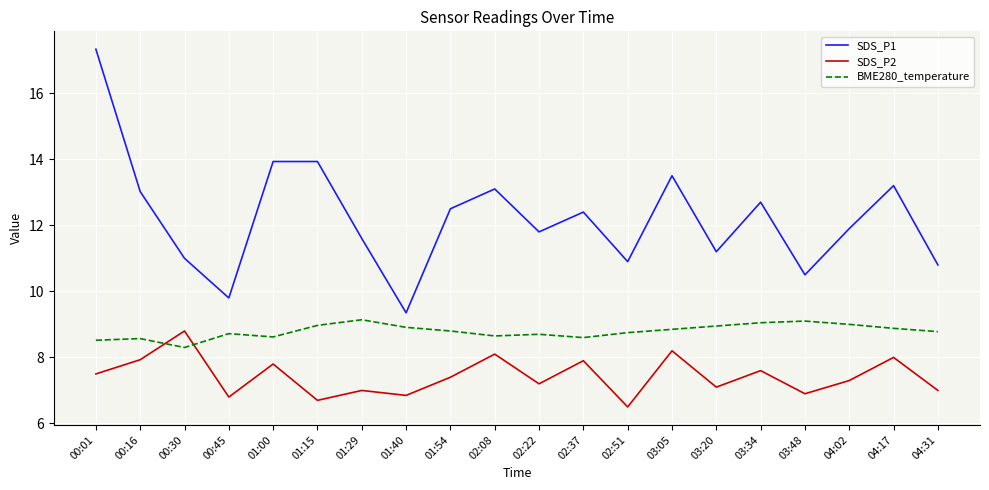

List the series in order of their overall mean, lowest first.

SDS_P2, BME280_temperature, SDS_P1